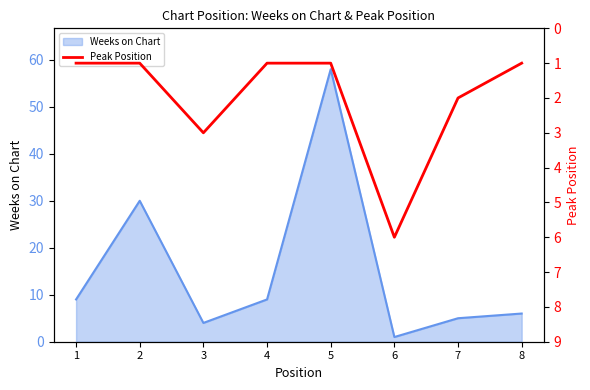

Reading left to right, what are all the values shown in this chart?

1=1	2=1	3=3	4=1	5=1	6=6	7=2	8=1